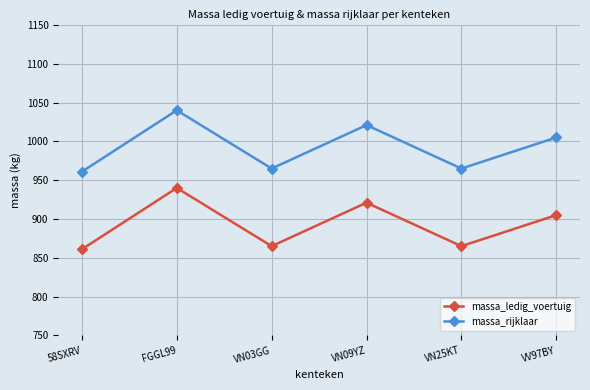

What is the label of the 3rd point from the left?

VN03GG